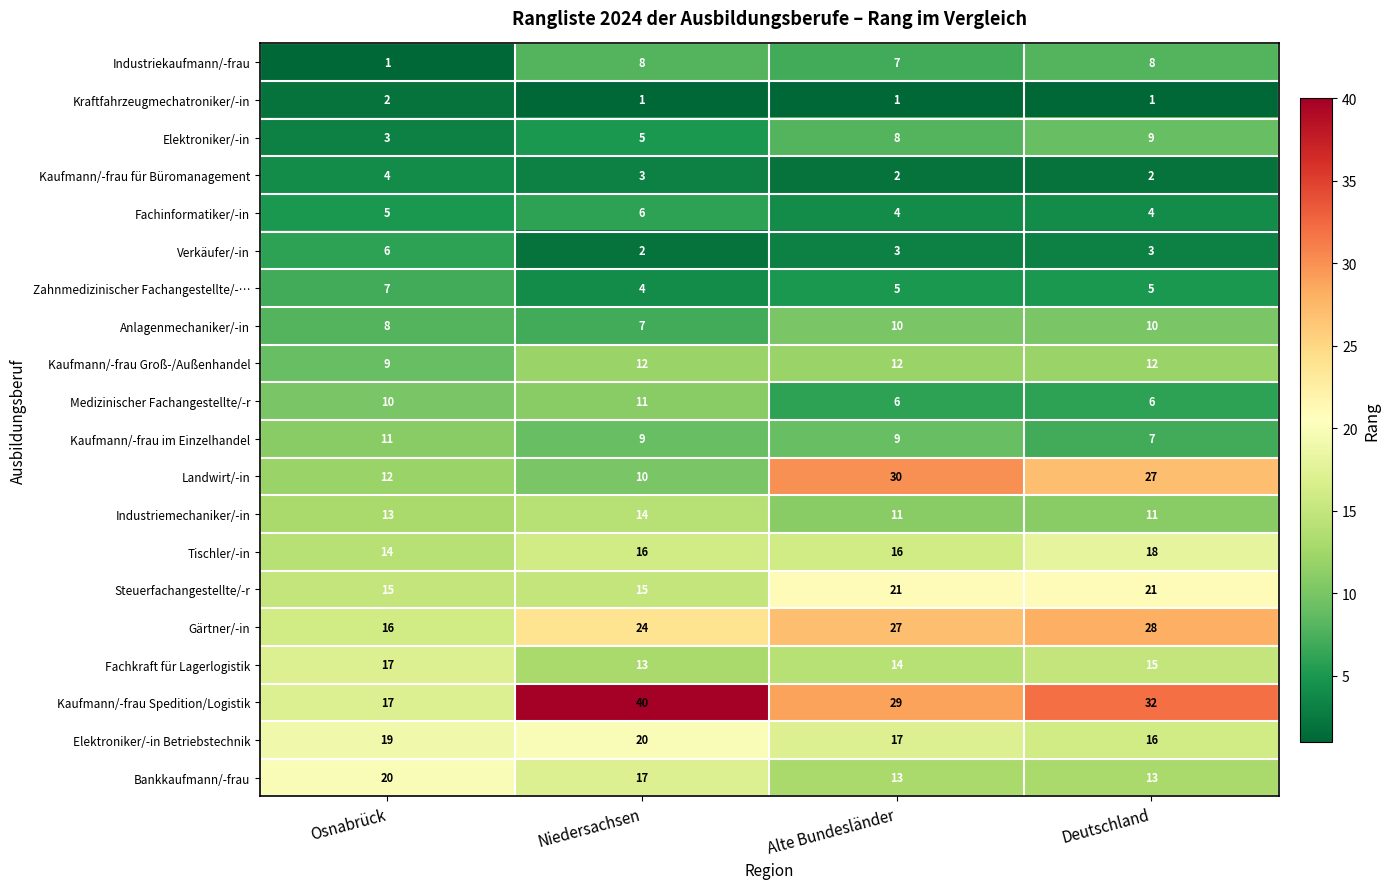

How many Medizinischer Fachangestellte/-r values are between 6 and 11?

4